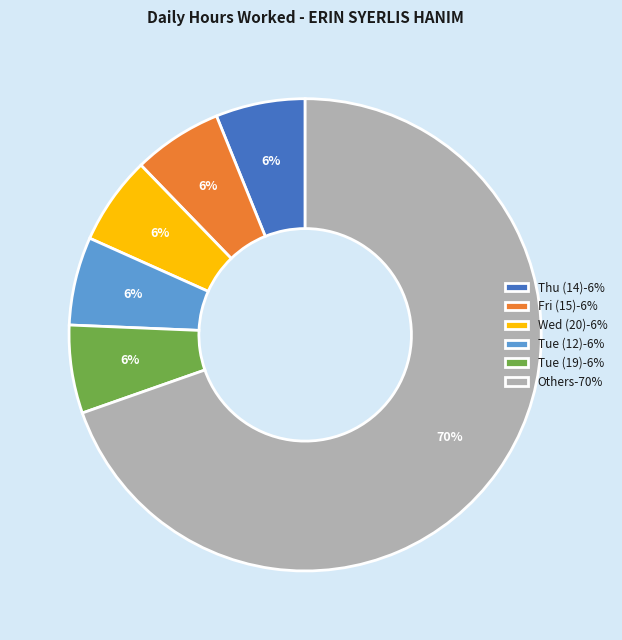

Which has a higher value, Tue (19)-6% or Others-70%?

Others-70%